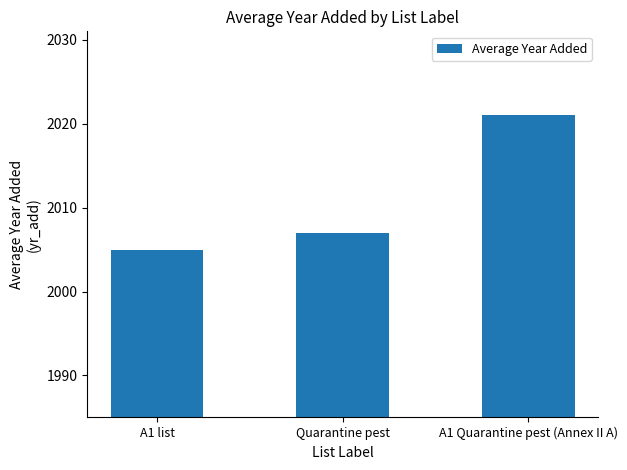

Reading right to left, list all the values displayed in this chart.

A1 Quarantine pest (Annex II A)=2021	Quarantine pest=2007	A1 list=2005